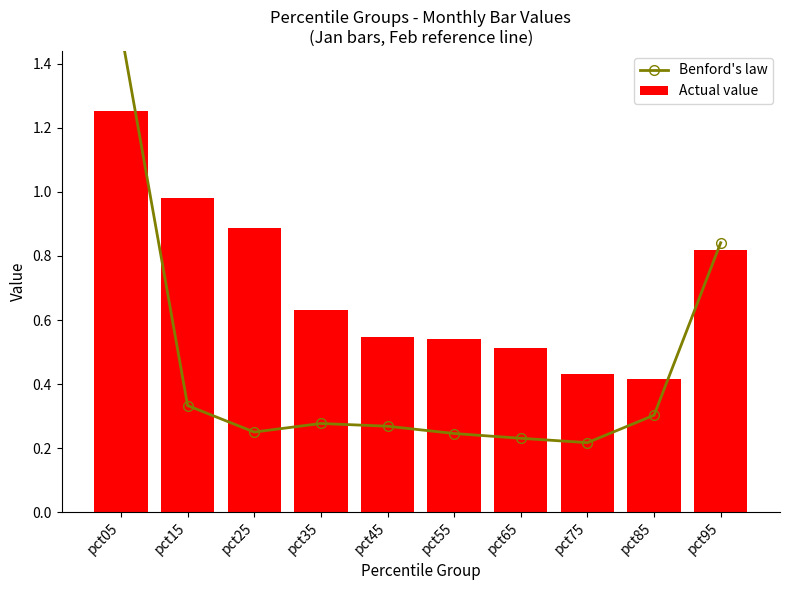

At which category is the sum across all series the highest?

pct05